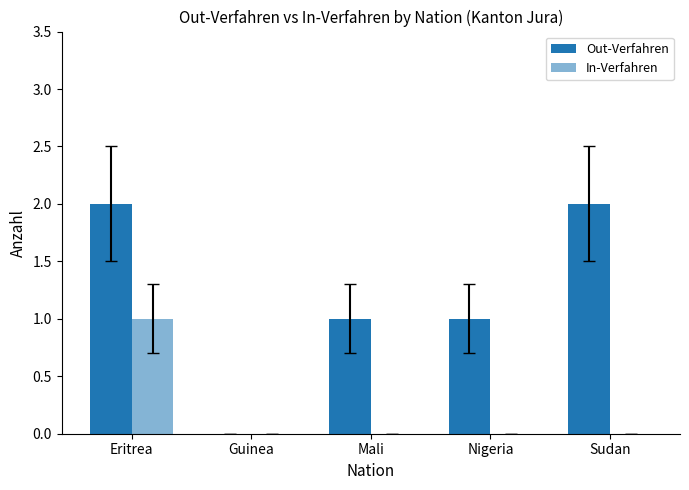

What value does the Out-Verfahren series have at Nigeria?

1